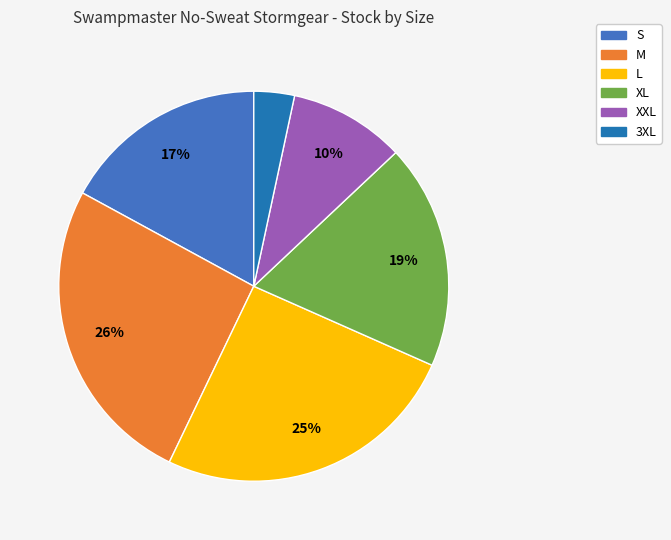

To the nearest percent, what is the combined percentage of XXL and 3XL?

13%